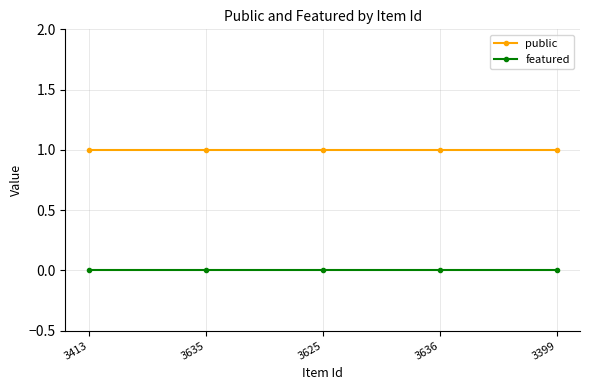

What is the total value across all series at 3413?

1